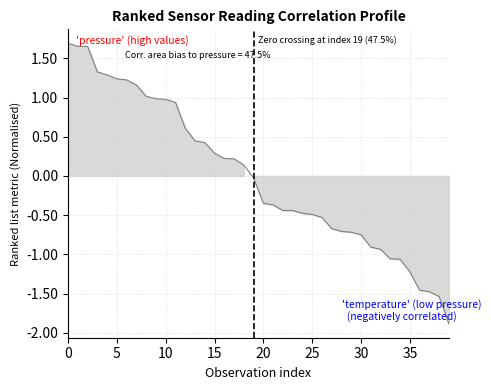

How many values are below 0?

21